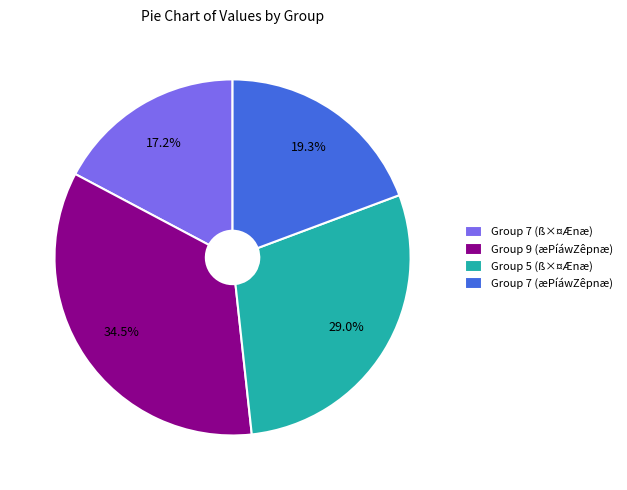

What percentage do Group 5 (ß×¤Ænæ) and Group 7 (ß×¤Ænæ) together represent?

46.2%